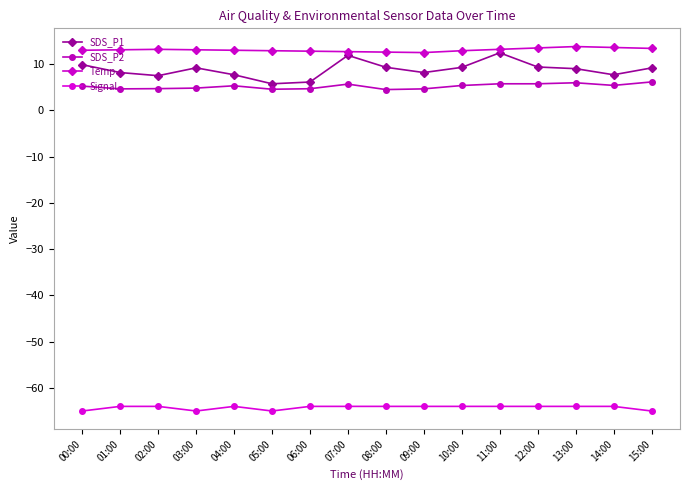

Count the number of data series in this chart.

4